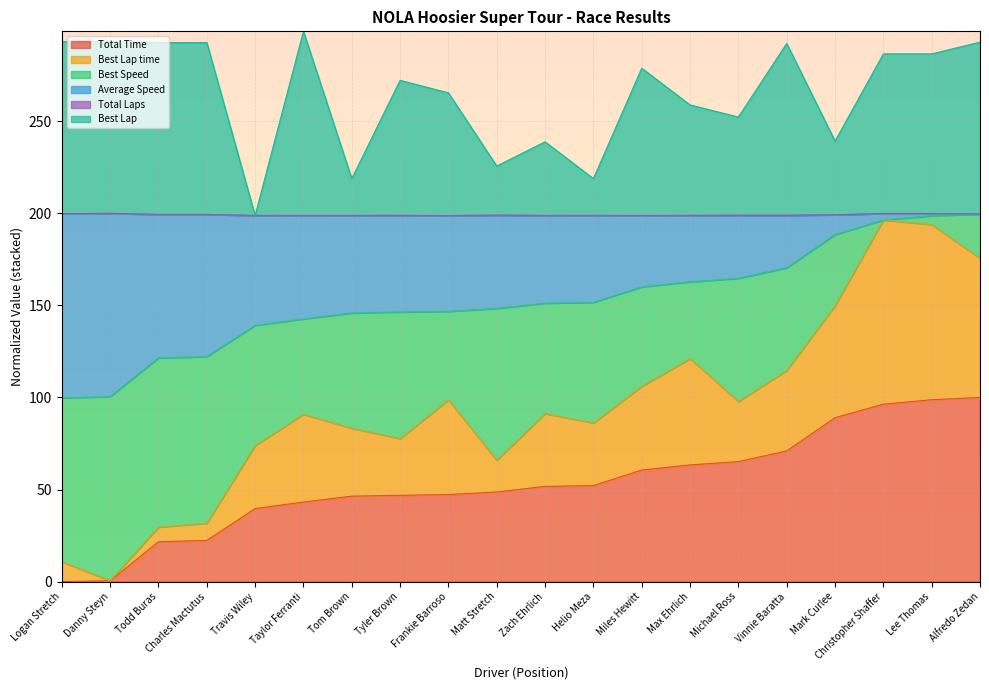

What is the difference between the highest and lowest values at Mark Curlee?

150.2